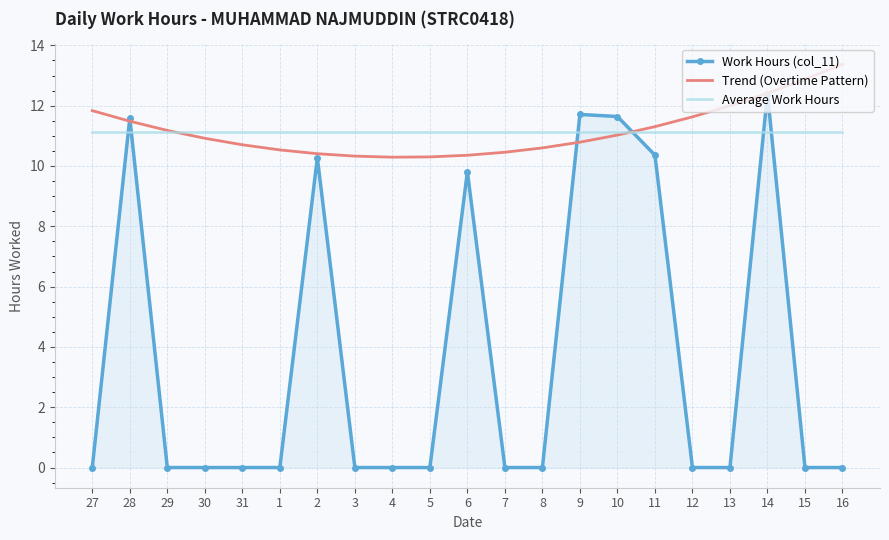

At which label is Work Hours (col_11) closest to 6?

6